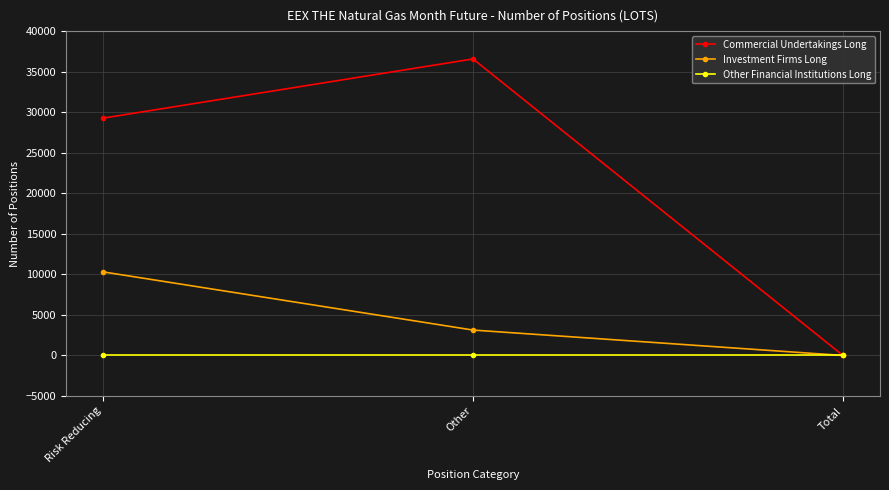

Rank the series by their maximum value, from lowest to highest.

Other Financial Institutions Long, Investment Firms Long, Commercial Undertakings Long